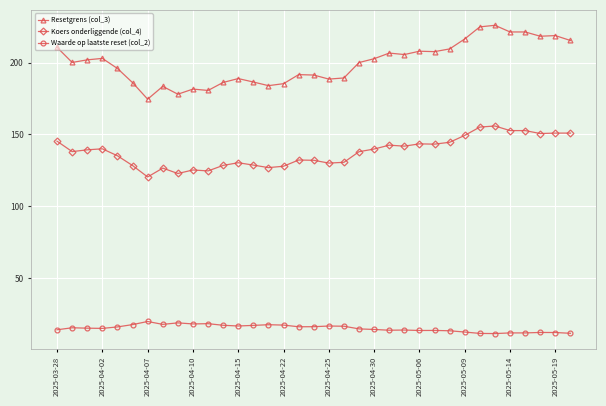

True or false: Koers onderliggende (col_4) and Waarde op laatste reset (col_2) intersect in this chart.

False